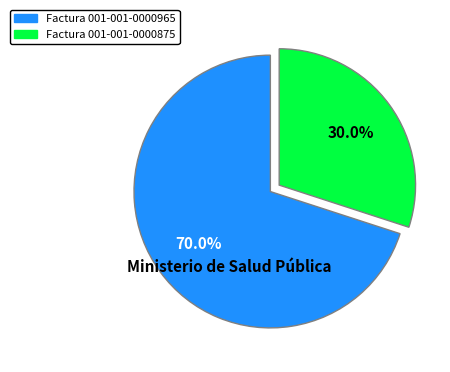

To the nearest percent, what is the difference between the Factura 001-001-0000965 and Factura 001-001-0000875 slice percentages?

40%